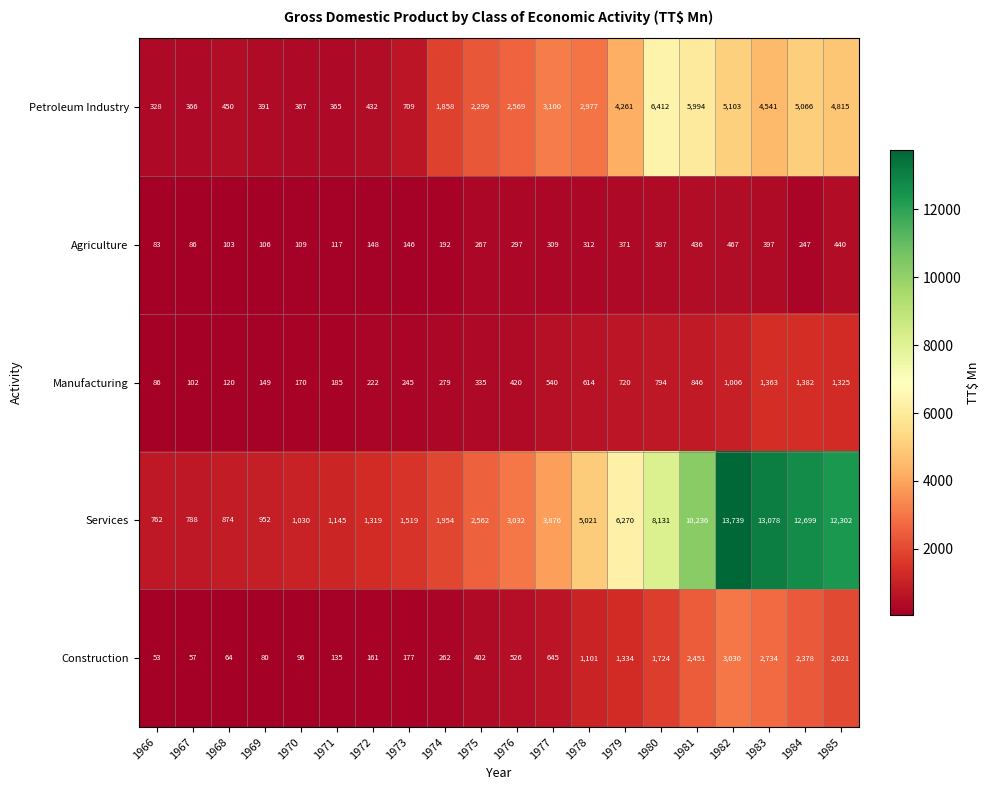

Which series has the widest spread of values?

Services